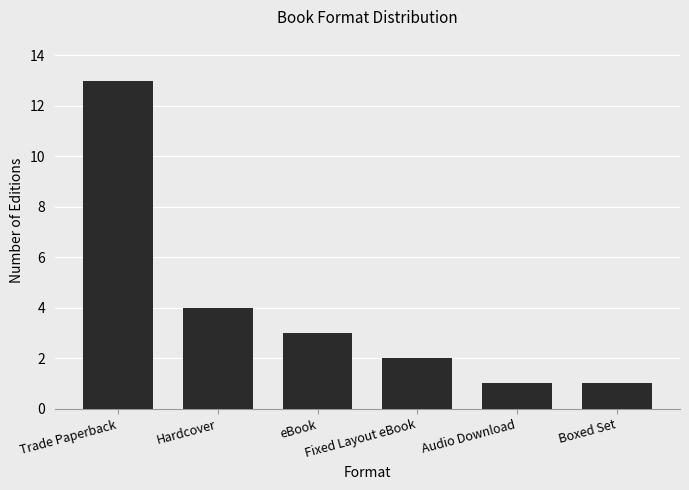

How many data points does each series have?

6